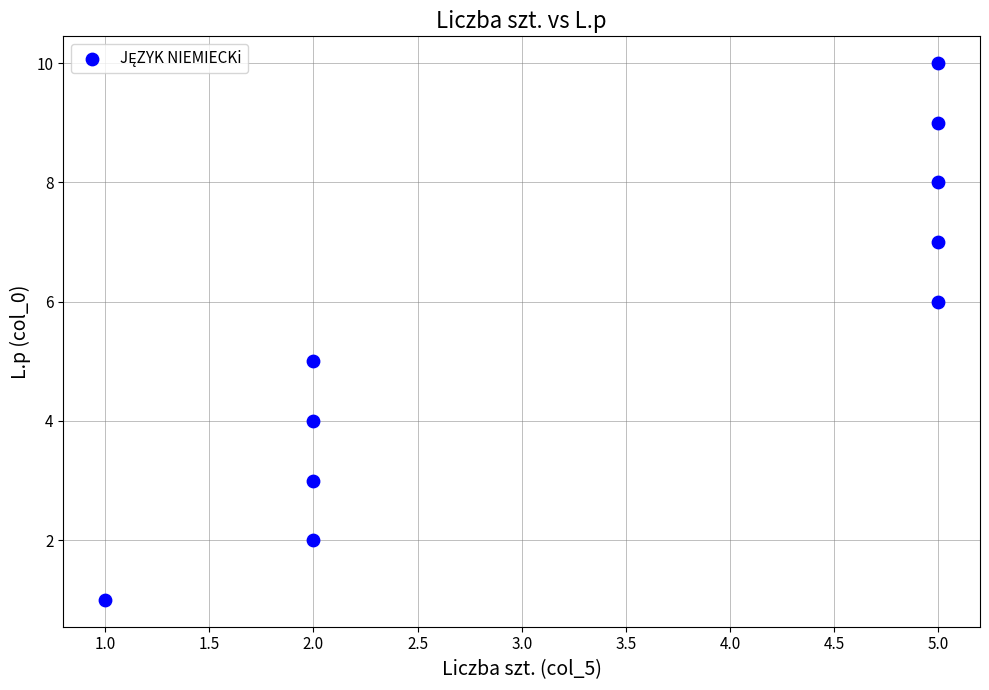

What is the range of X values (max minus min)?

4